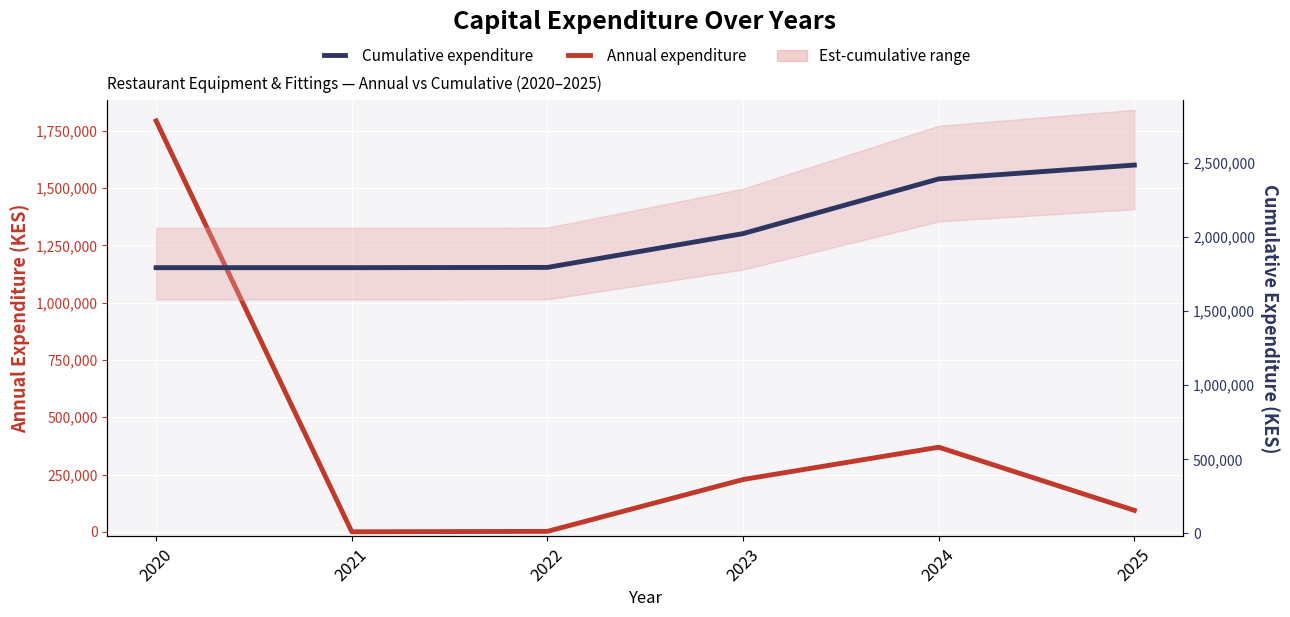

At which category does Annual expenditure reach its first local peak?

2024